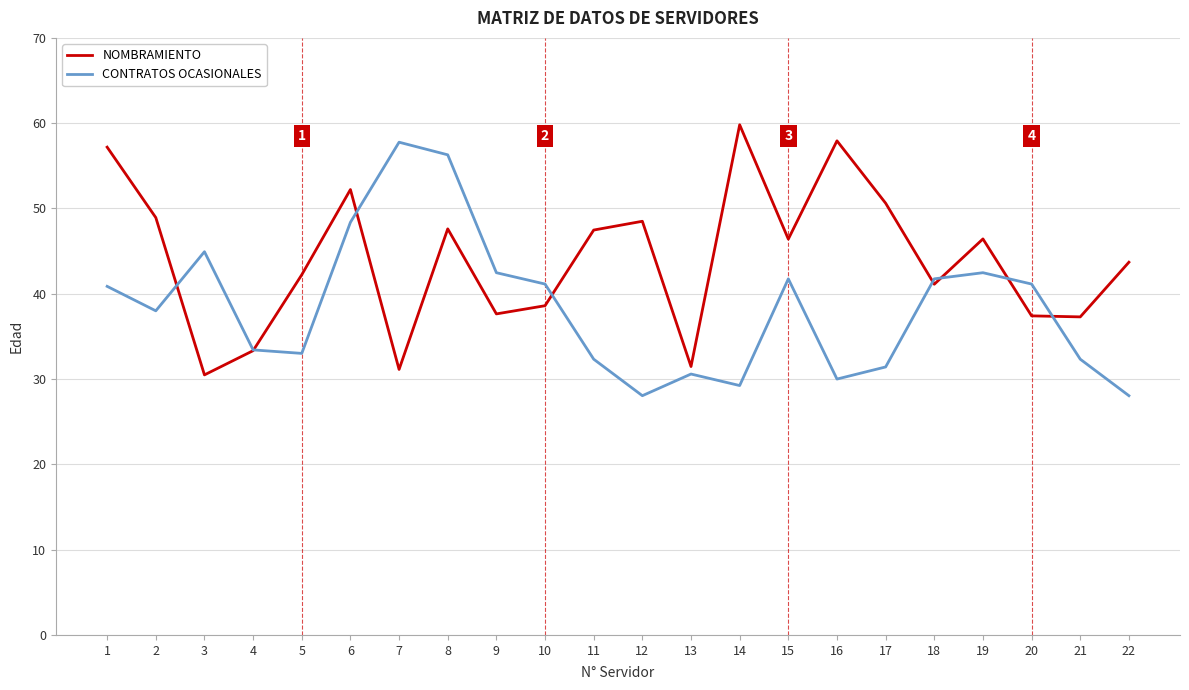

At how many categories does at least one series exceed 29?

22